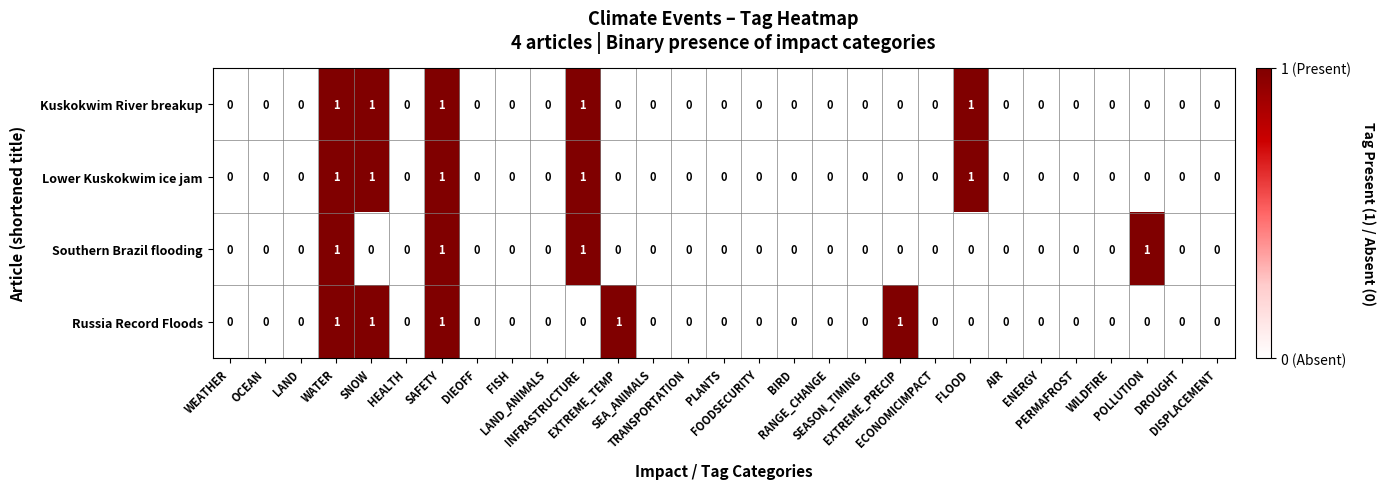

Count the Russia Record Floods values in the range 0 to 1.

29